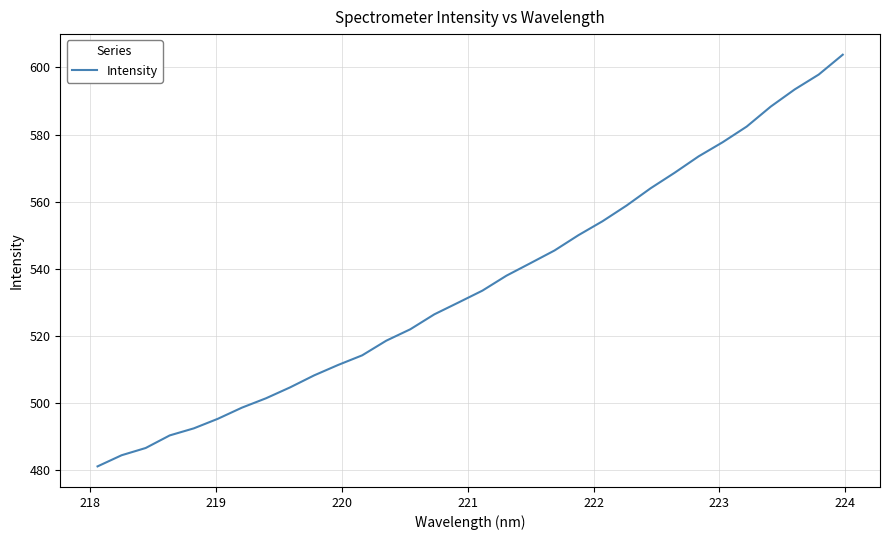

What is the average value?

535.6